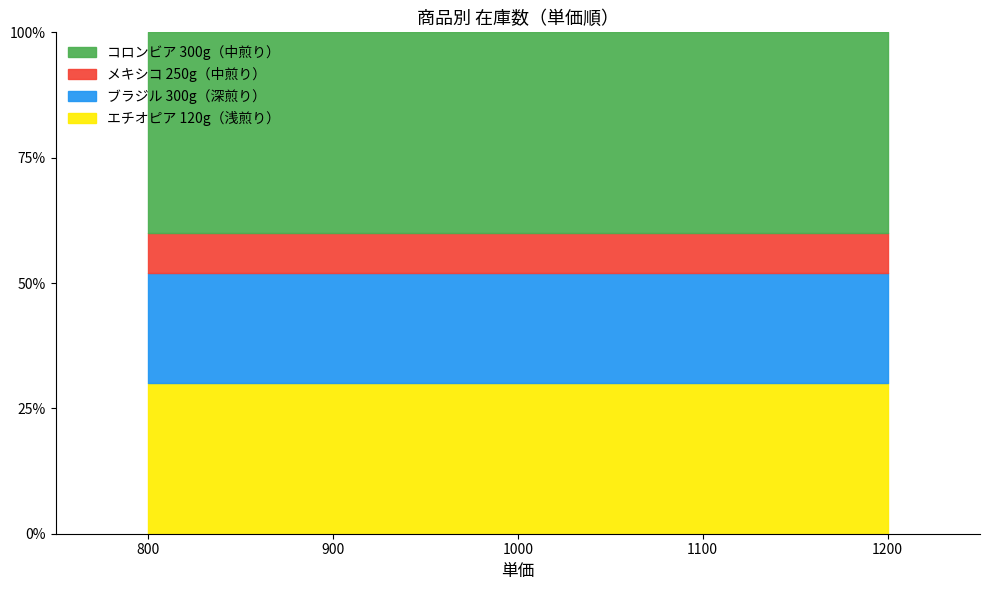

The chart shows a value of 15 at エチオピア 120g（浅煎り）. True or false?

True